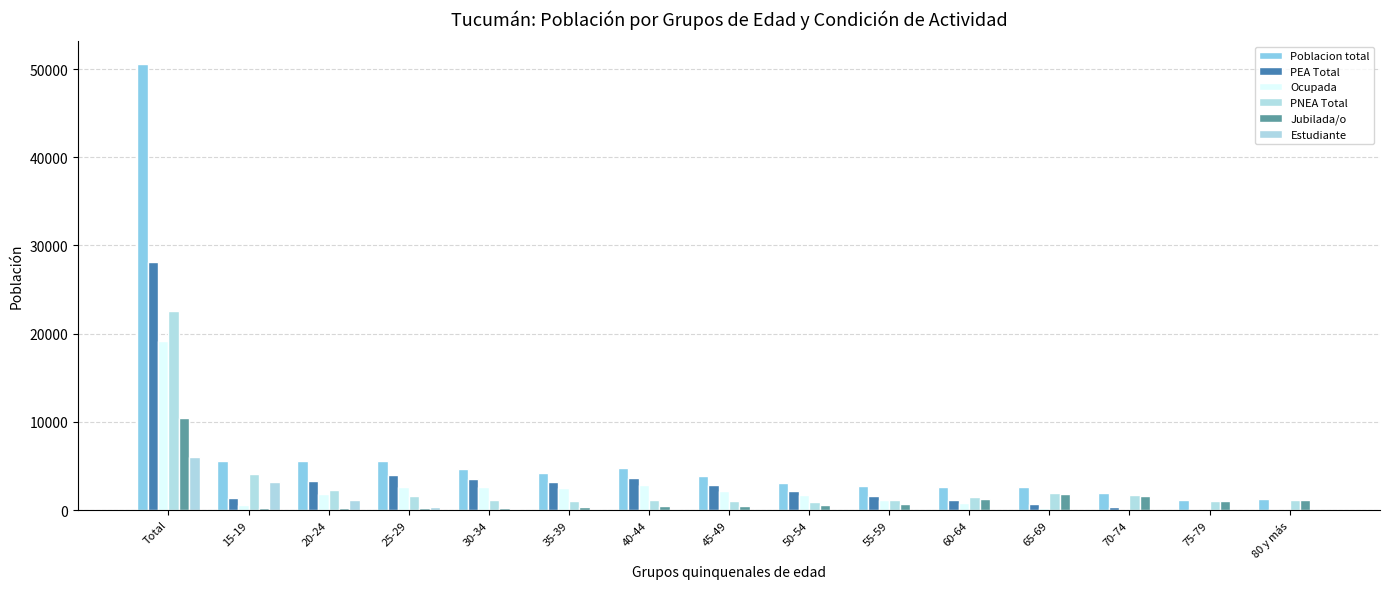

Count the number of categories in the chart.

15